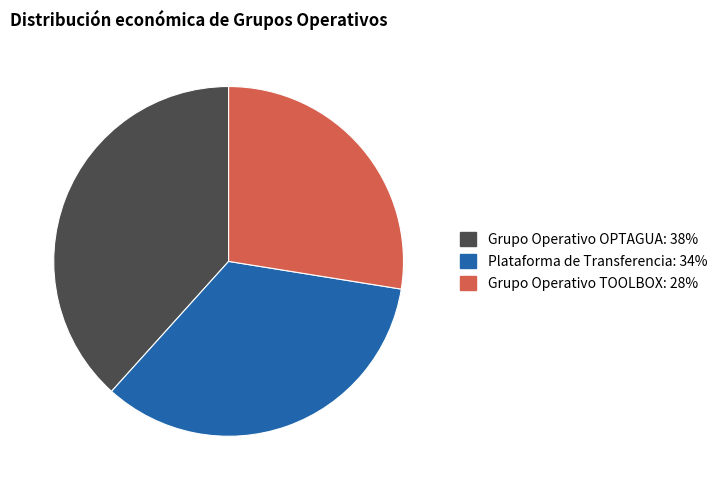

Do Grupo Operativo OPTAGUA and Grupo Operativo TOOLBOX together represent more than half of the pie?

Yes